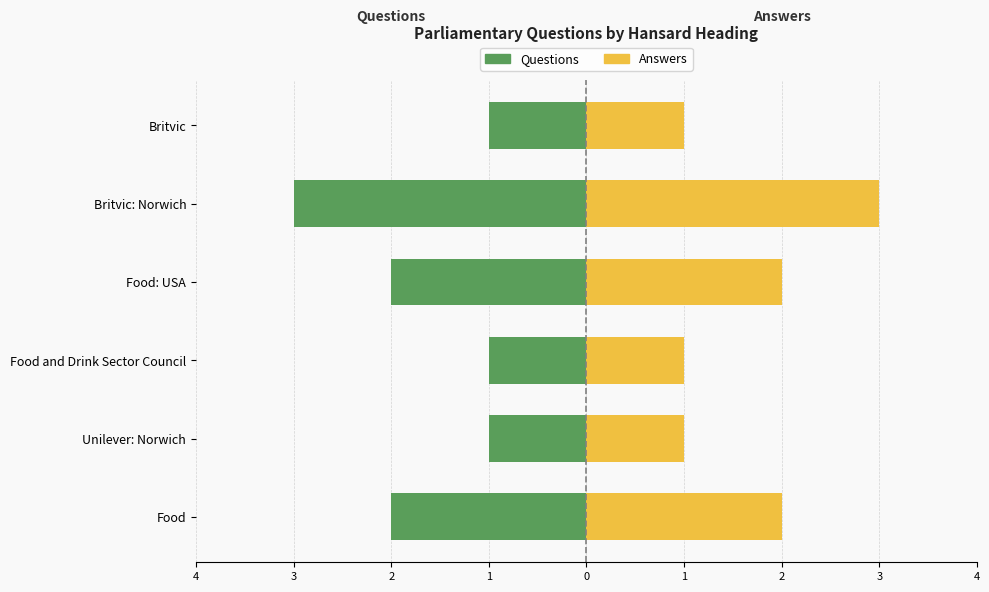

What is the difference between the maximum and minimum values in the Answers series?

2